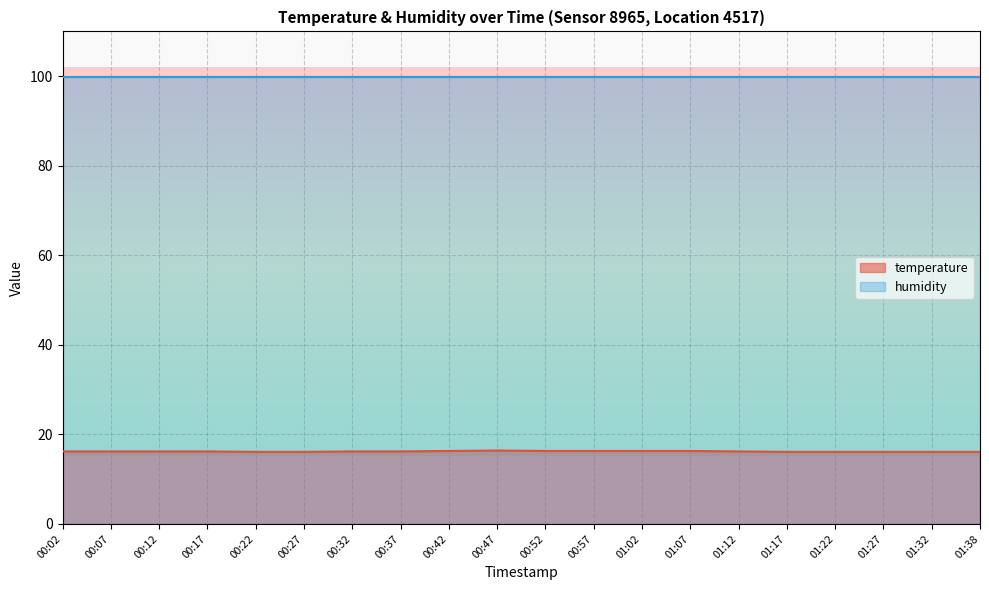

Where is the first local maximum?

00:47